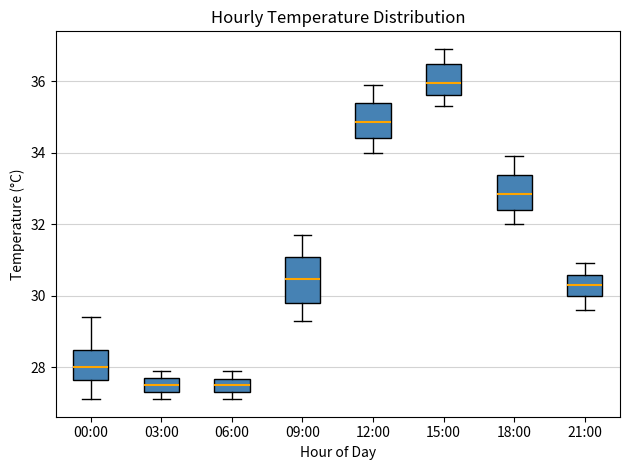

Which box has the highest median line?

15:00